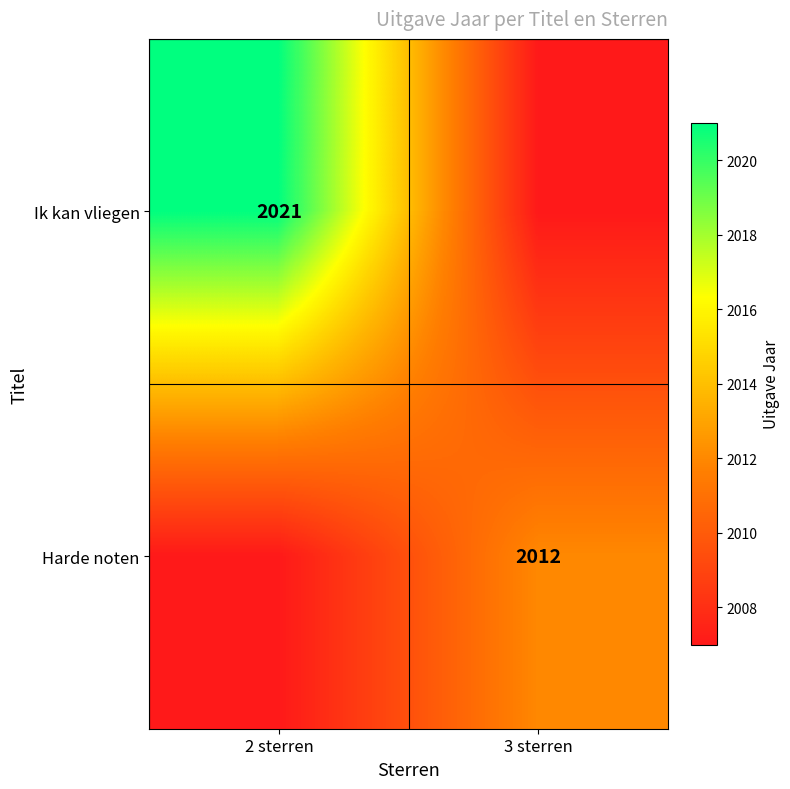

The Harde noten series shows 2012 at 3 sterren. True or false?

True